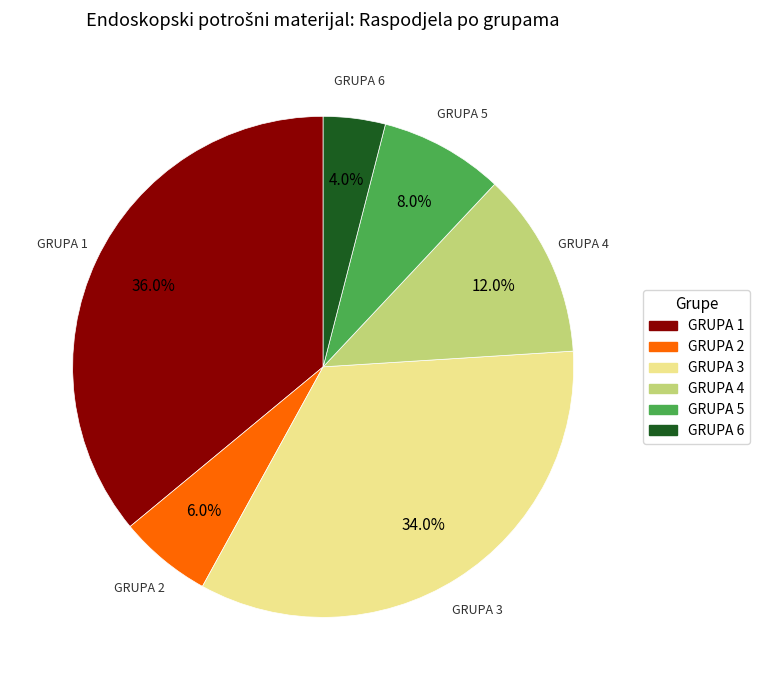

To the nearest percent, what portion does GRUPA 5 represent?

8%